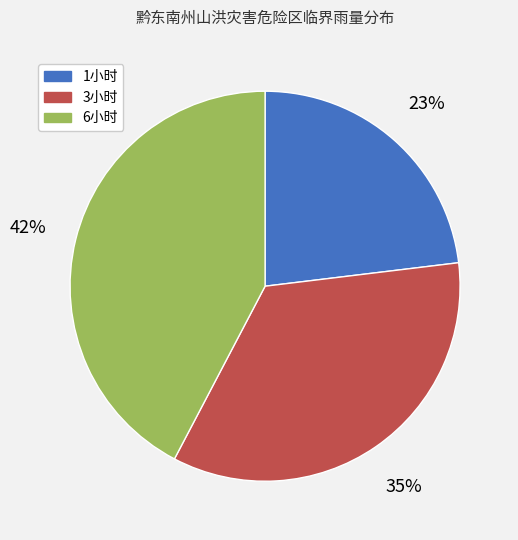

Is there a majority slice in this chart?

No